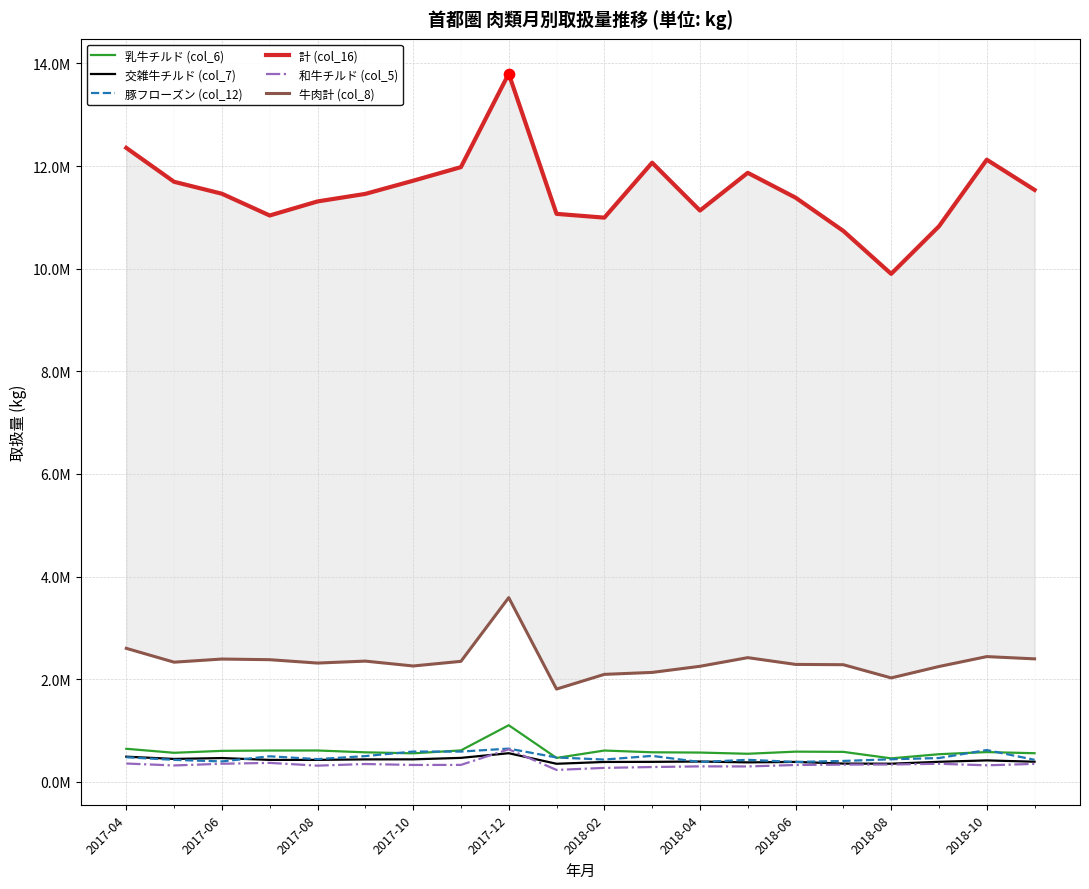

Is the value of 和牛チルド (col_5) at 19 greater than the value of 乳牛チルド (col_6) at 2017-08?

No